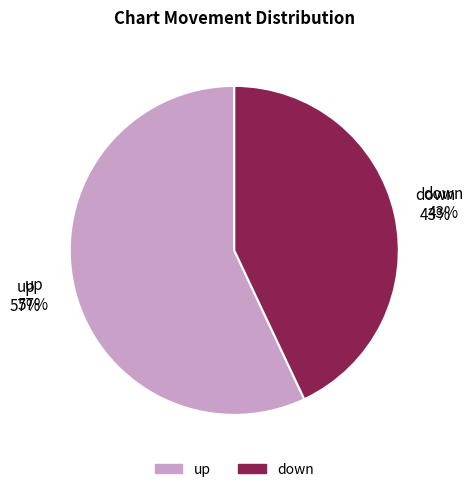

What percentage is the up slice, to the nearest percent?

57%